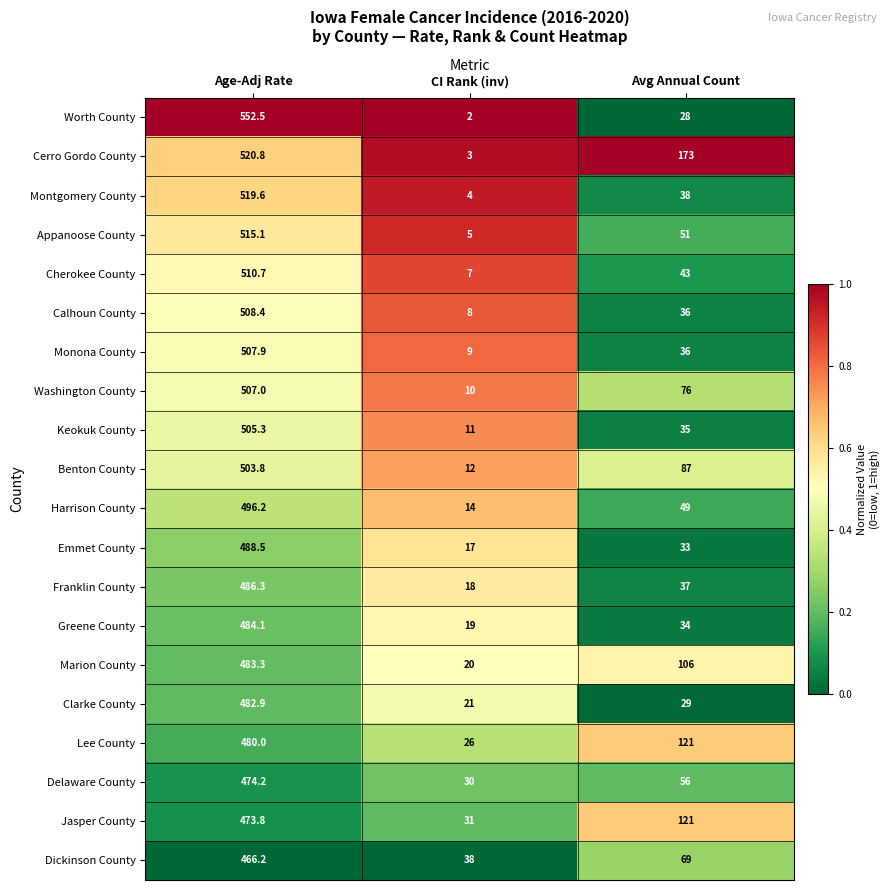

Rank the series at Age-Adj Rate from lowest to highest value.

Dickinson County, Jasper County, Delaware County, Lee County, Clarke County, Marion County, Greene County, Franklin County, Emmet County, Harrison County, Benton County, Keokuk County, Washington County, Monona County, Calhoun County, Cherokee County, Appanoose County, Montgomery County, Cerro Gordo County, Worth County